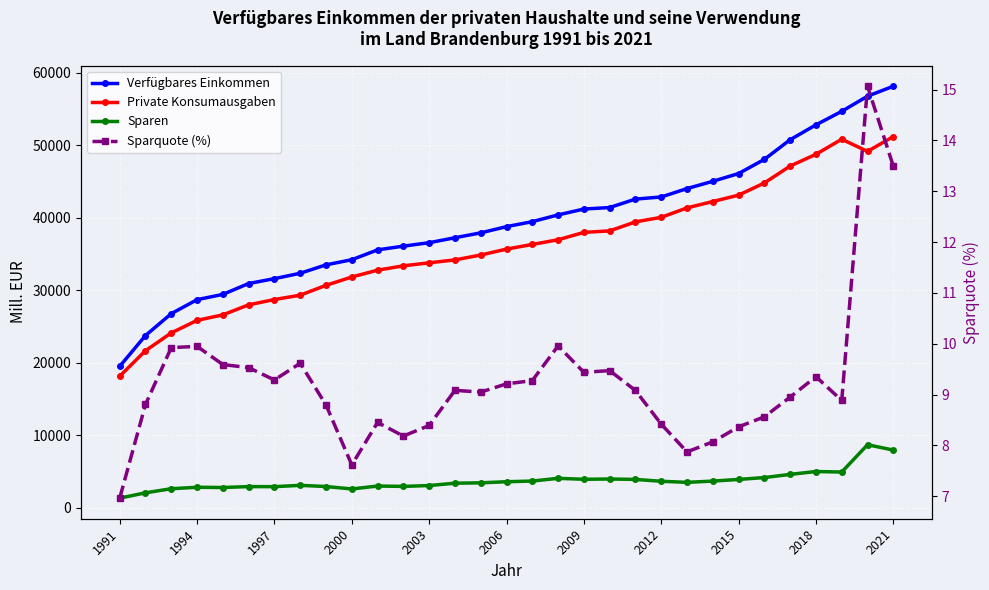

How many lines are shown in the chart?

4